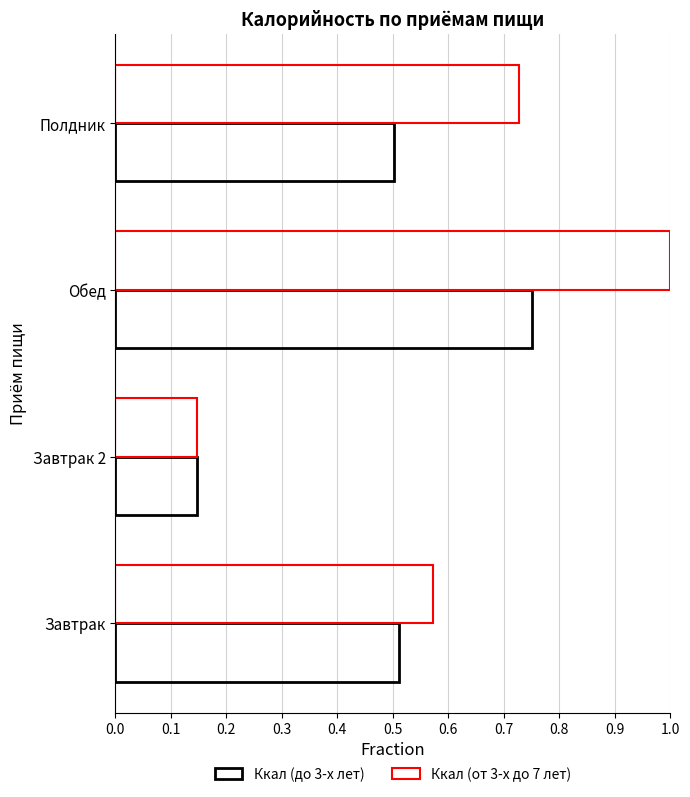

What is the value of the Ккал (до 3-х лет) bar at the 1st from the left?

0.5